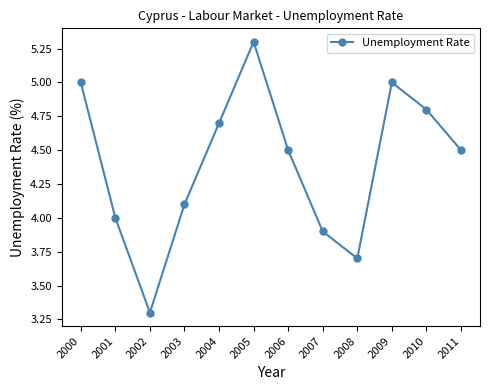

How many series are shown in this chart?

1